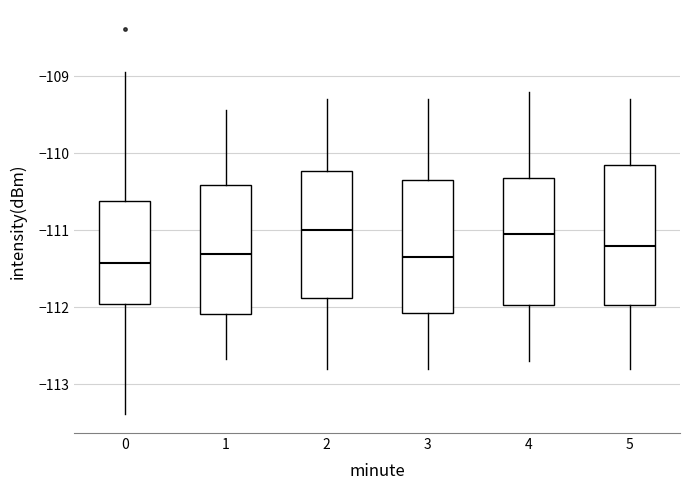

Comparing the boxes themselves (not the whiskers), which one is the tallest?

5